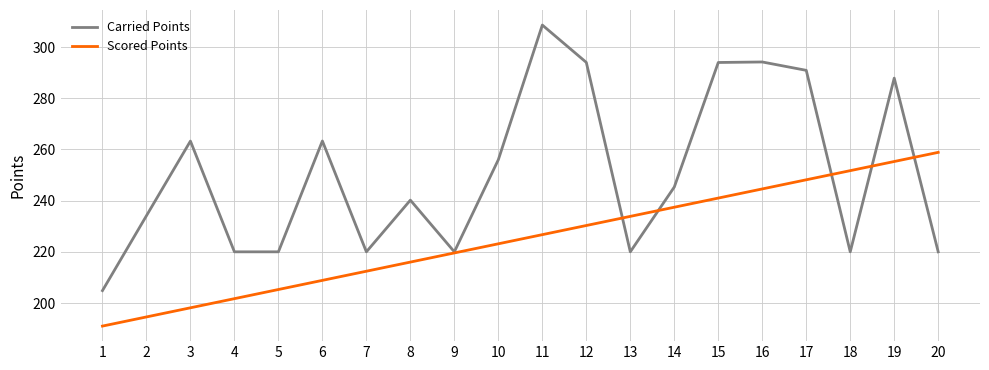

At 5, list the series in order from smallest to largest.

Scored Points, Carried Points